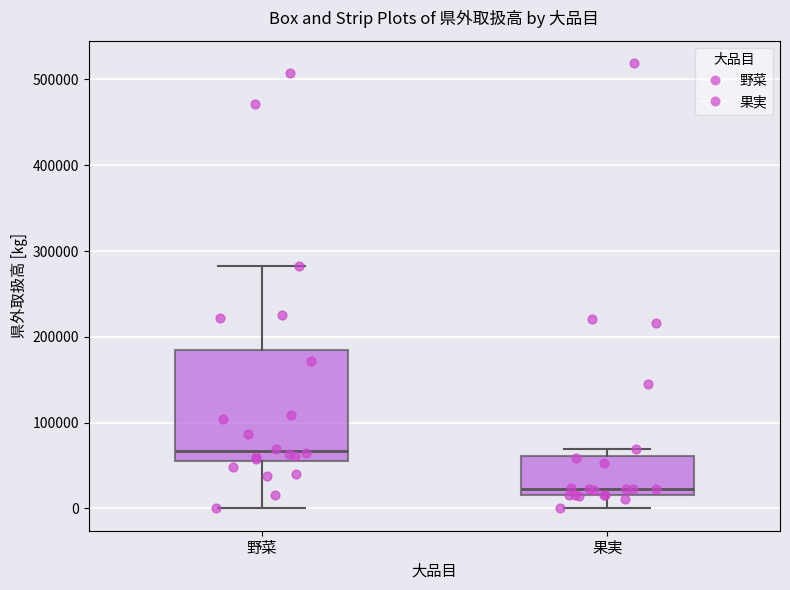

Comparing the boxes themselves (not the whiskers), which one is the tallest?

野菜